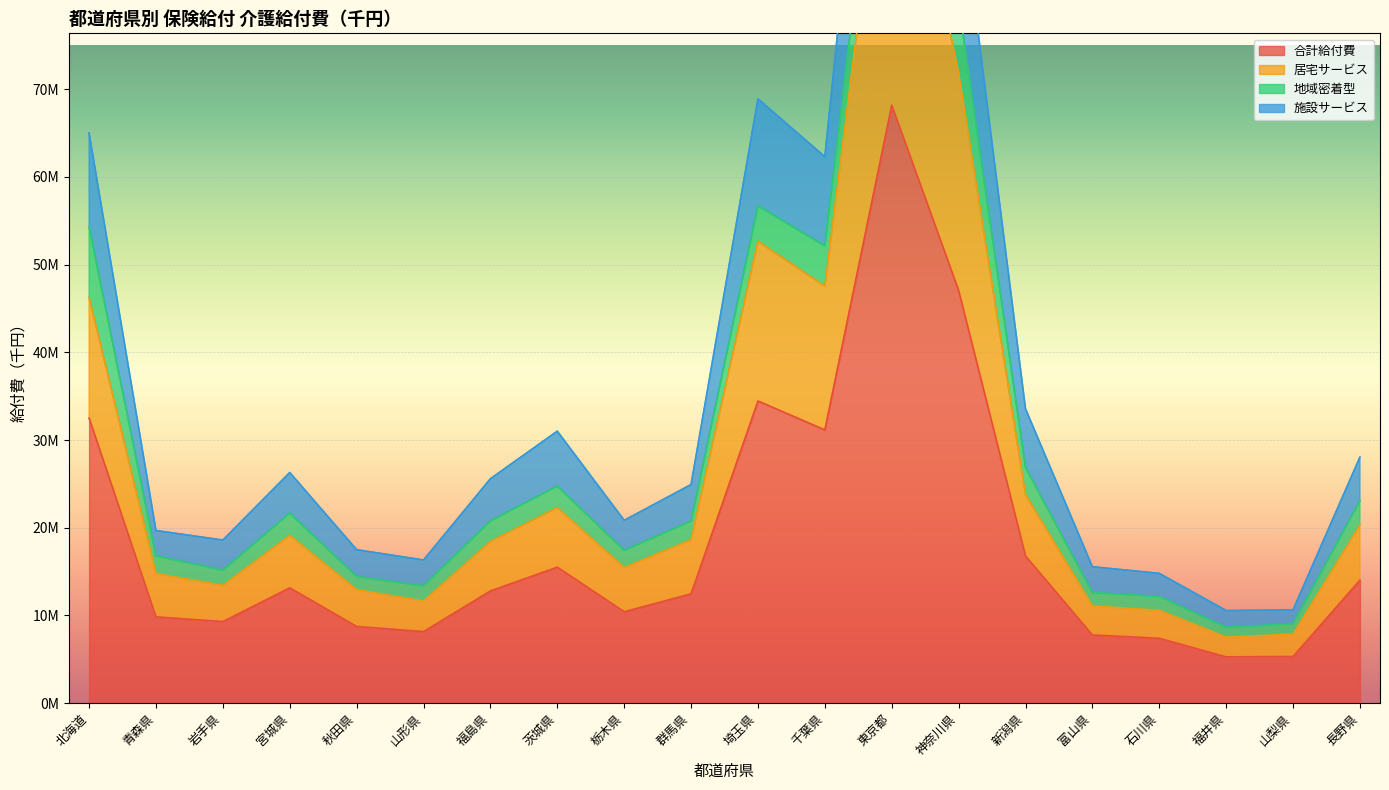

The 合計給付費 series shows 11139188.0 at 富山県. True or false?

False